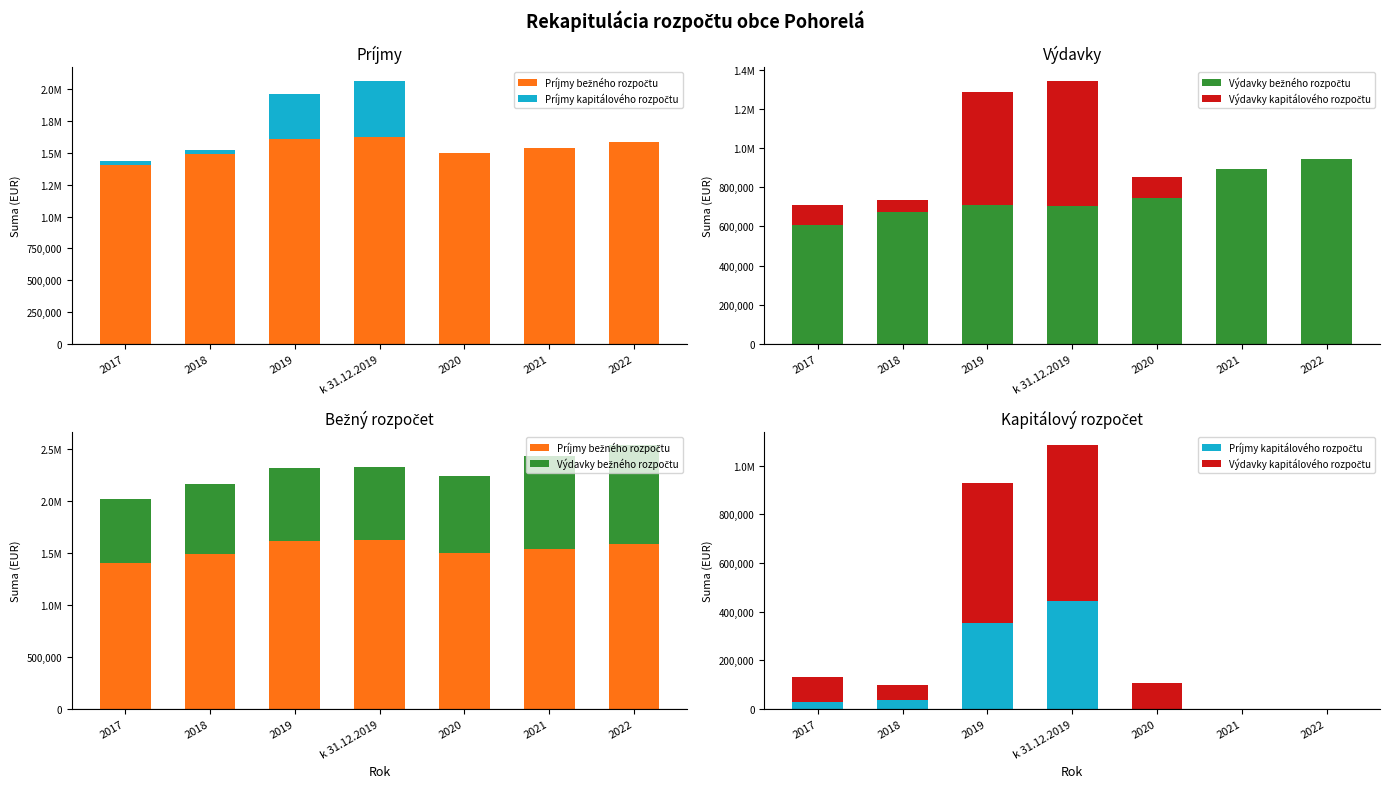

Where does the Výdavky bežného rozpočtu series first go above 710636?

2020